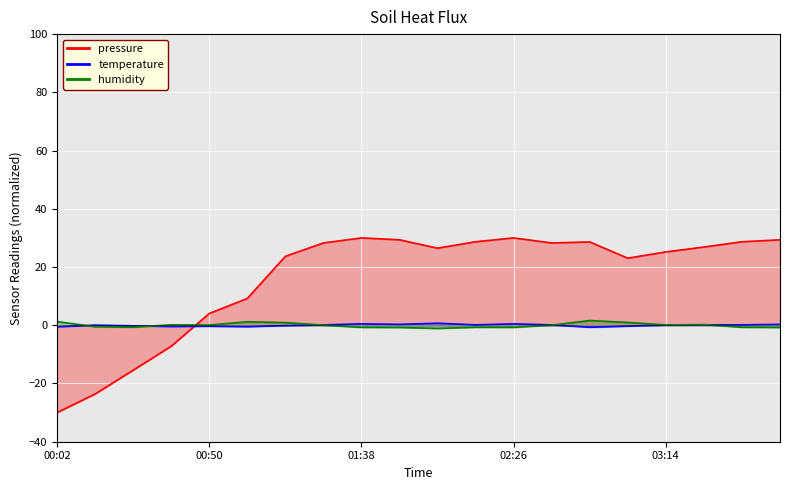

Which label corresponds to the largest value in the chart?

01:38